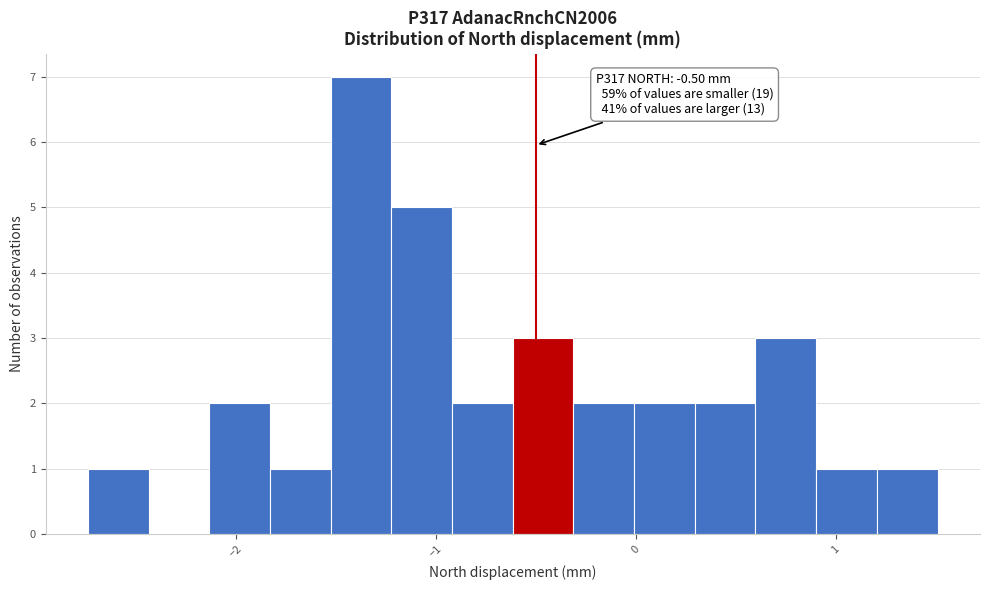

Around what value on the x-axis is the tallest bar? Give the approximate position of its centre, as read against the axis.

-1.4